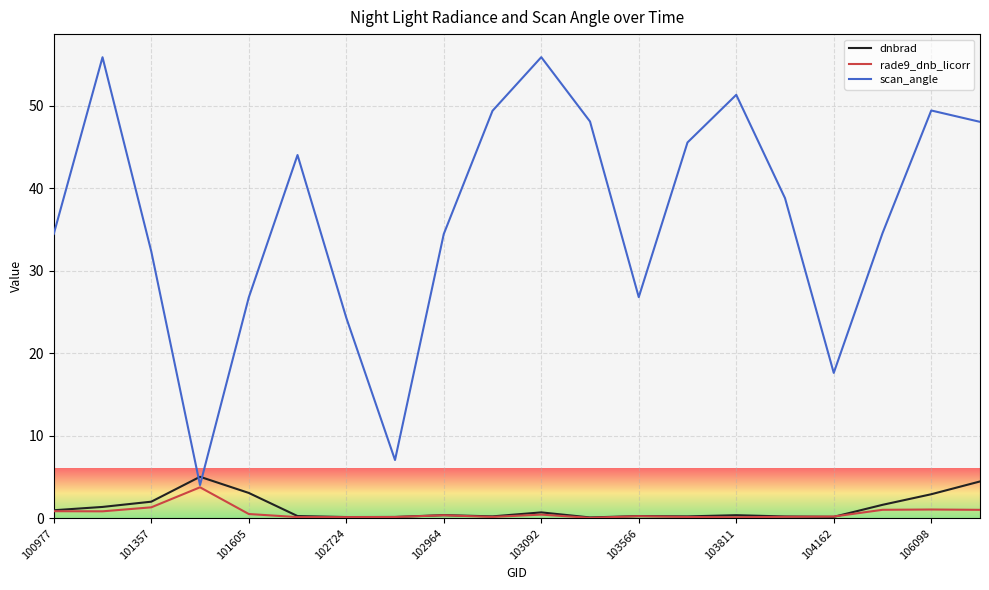

List the series in order of their peak value, lowest first.

rade9_dnb_licorr, dnbrad, scan_angle